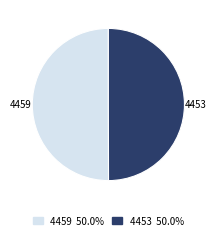

How many slices are in this pie chart?

2